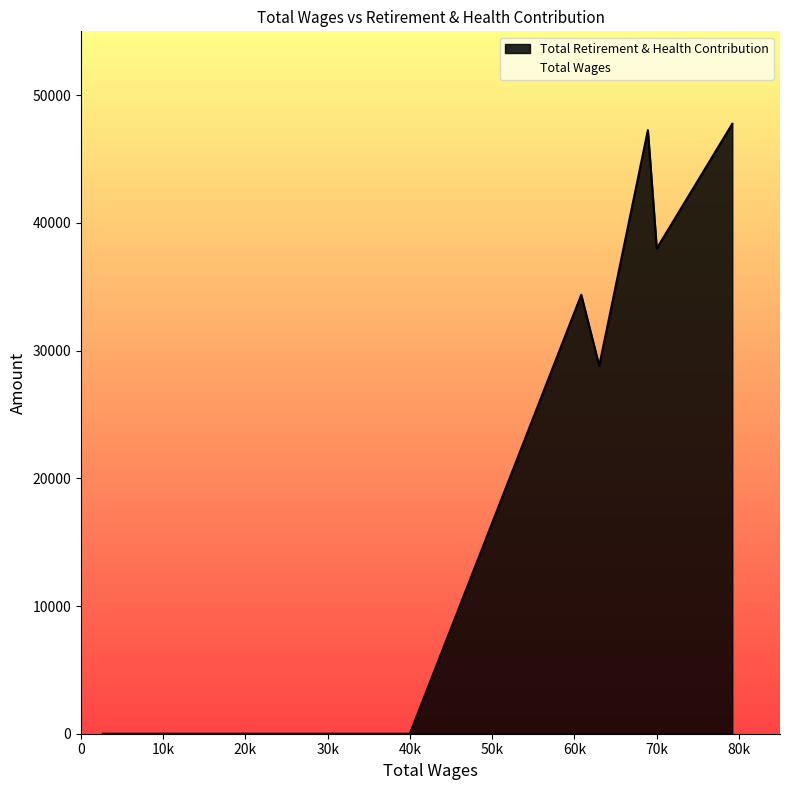

How many Total Retirement & Health Contribution values are between 0 and 28810?

16